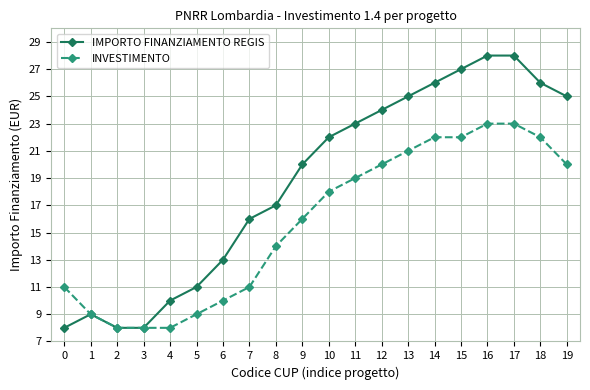

Rank the series at 18 from highest to lowest value.

IMPORTO FINANZIAMENTO REGIS, INVESTIMENTO